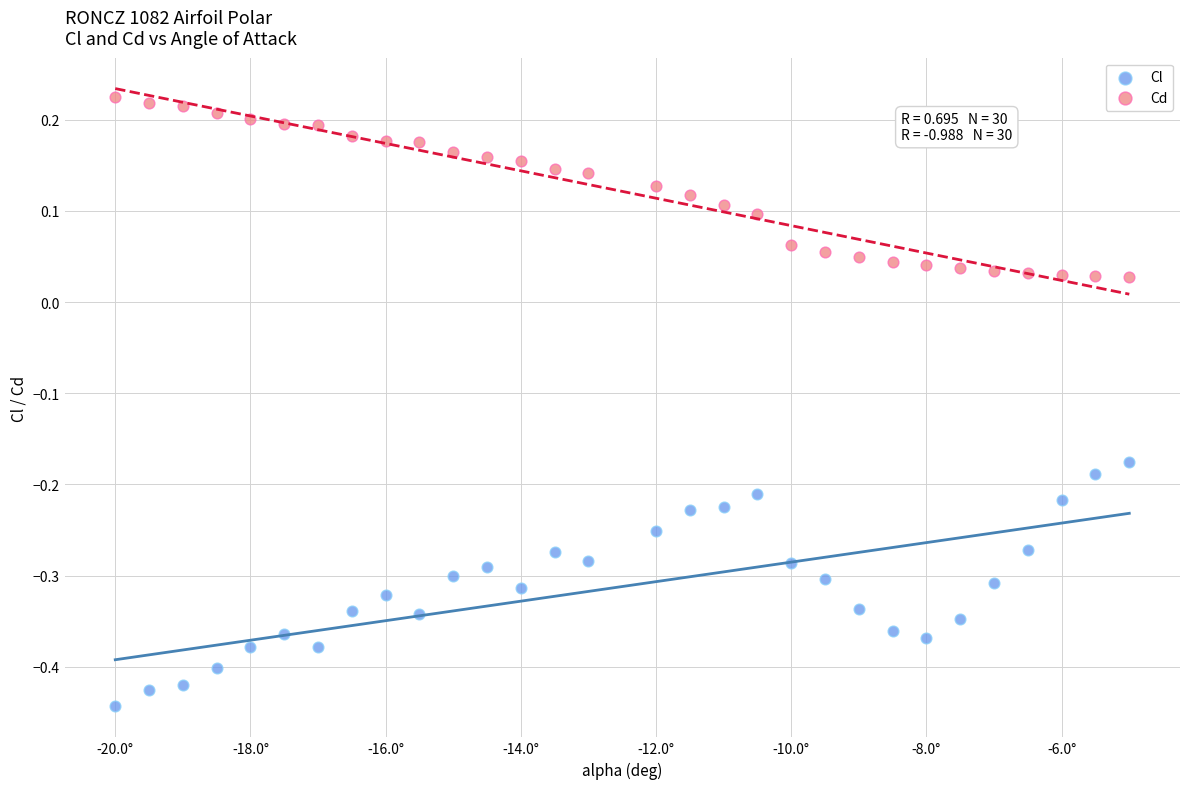

Which series reaches the maximum Y coordinate?

Cd